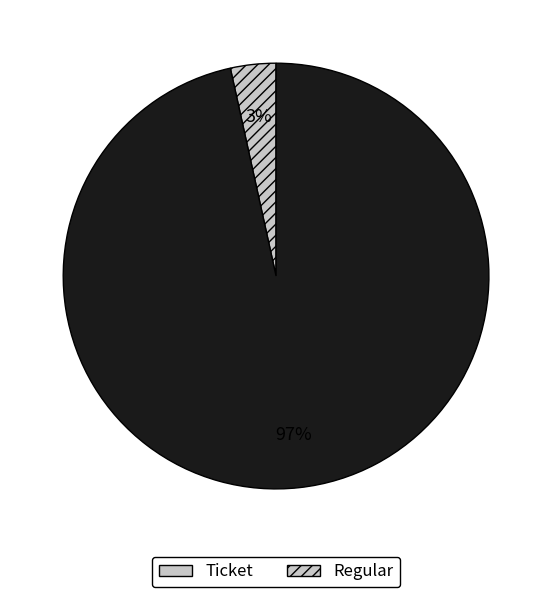

To the nearest percent, what percentage of the pie is Ticket?

3%